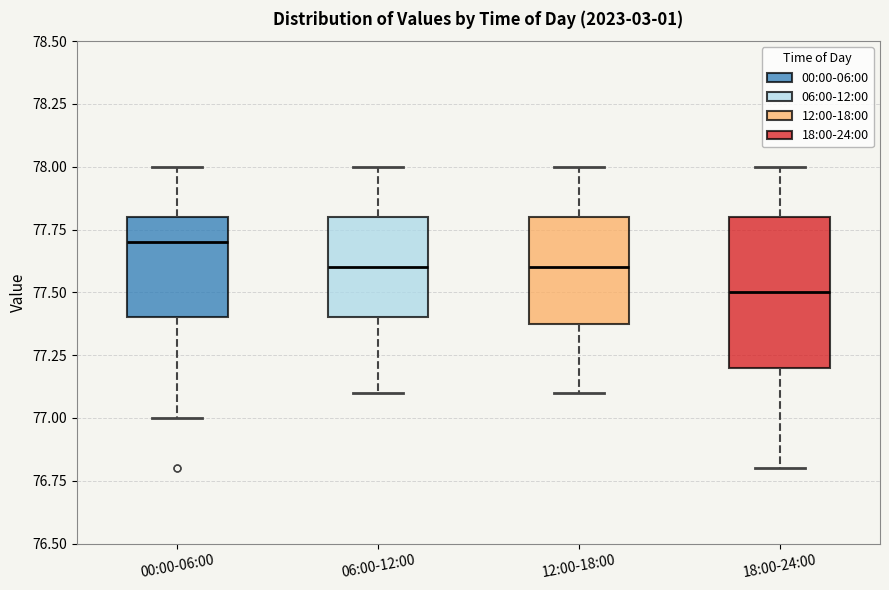

Which box has the highest median line?

00:00-06:00